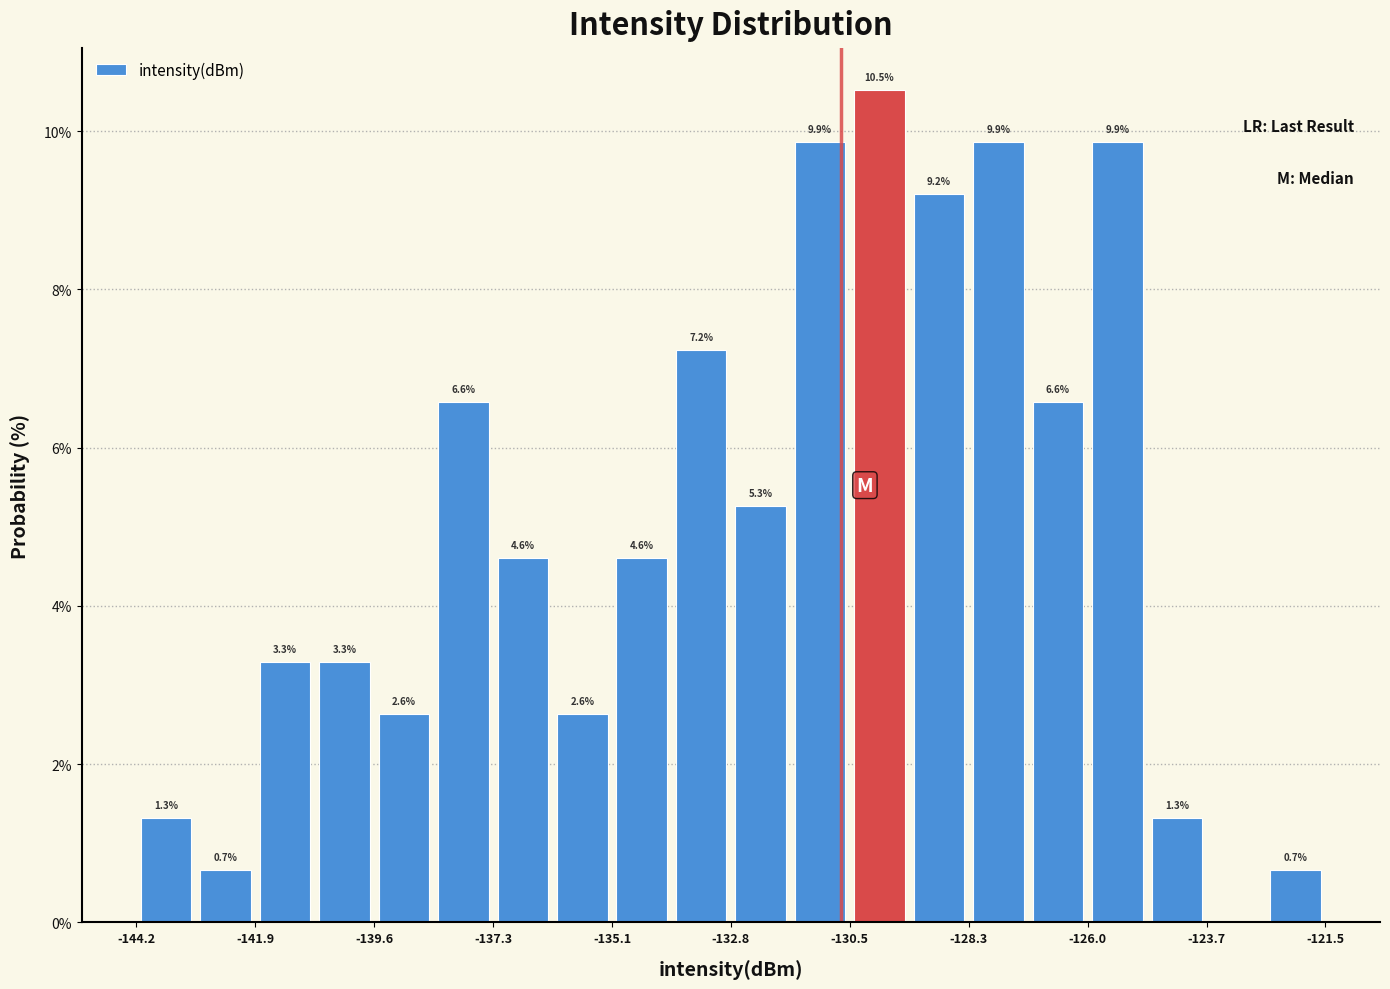

Read against the x-axis, roughly where is the centre of the tallest bar?

-130.0